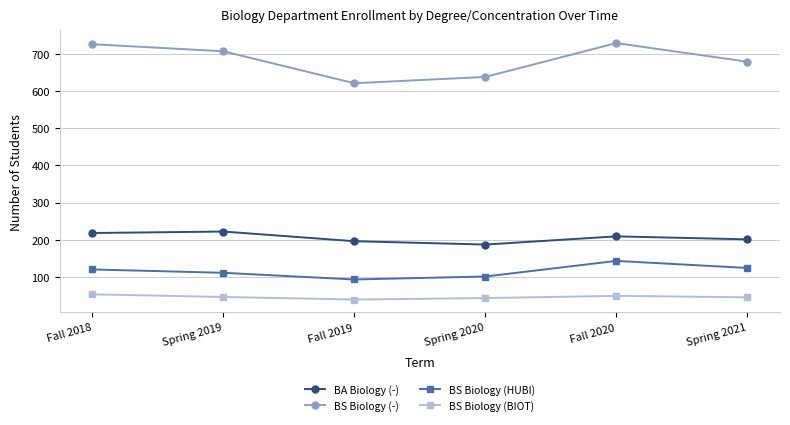

Which category has the highest value in the BS Biology (HUBI) series?

Fall 2020